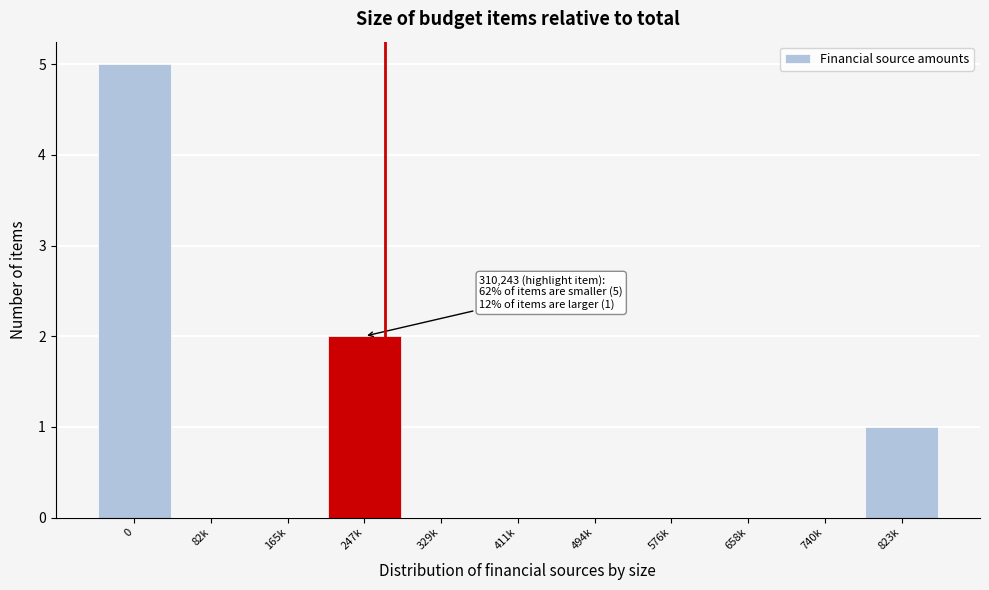

Reading left to right, extract all data points from this chart.

0=5	82k=0	165k=0	247k=2	329k=0	411k=0	494k=0	576k=0	658k=0	740k=0	823k=1